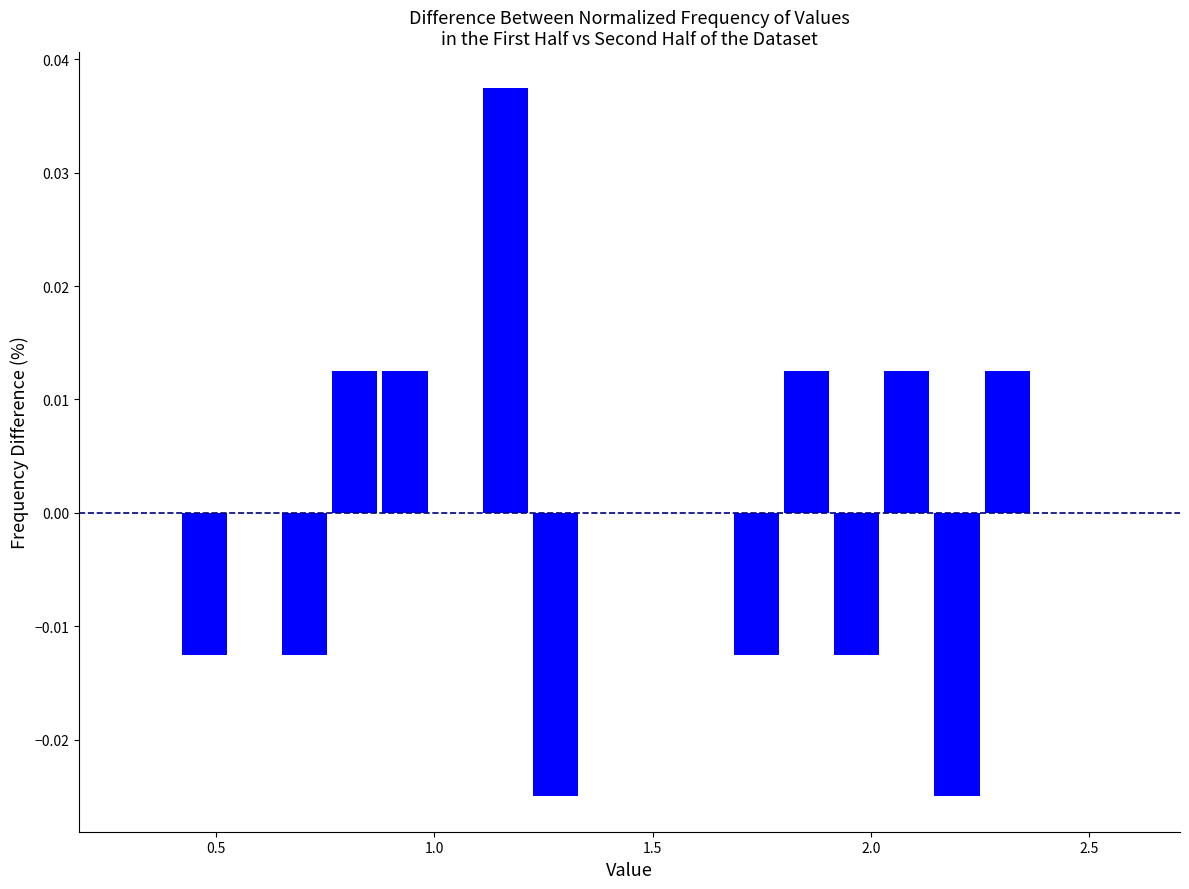

Read against the x-axis, roughly where is the centre of the tallest bar?

1.15